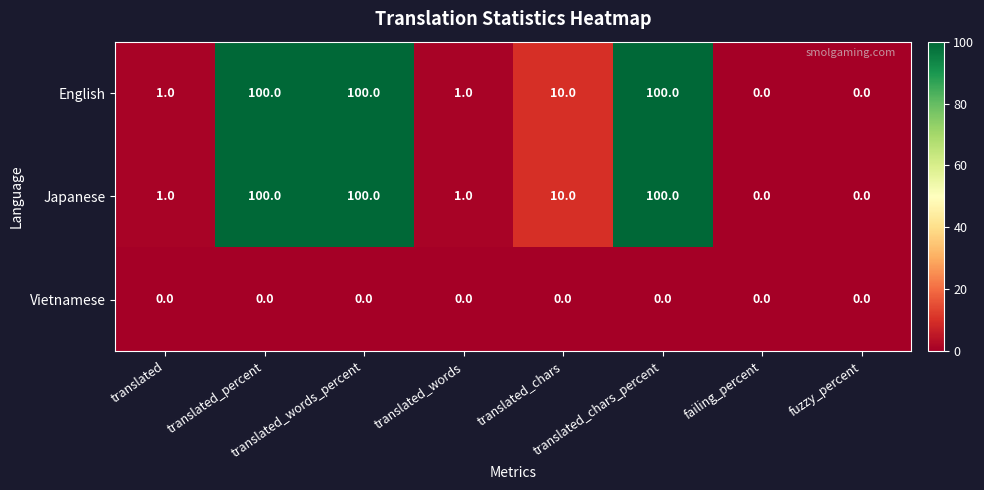

At how many categories does at least one series exceed 74?

3